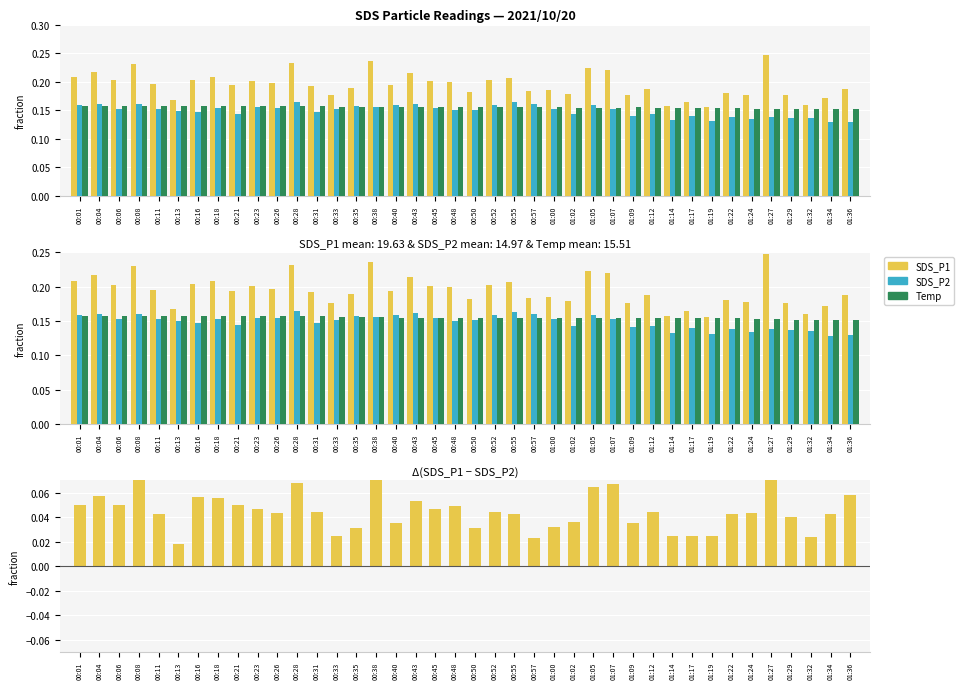

Rank the series at 01:22 from lowest to highest value.

Δ SDS_P1−P2, SDS_P2, Temp, SDS_P1